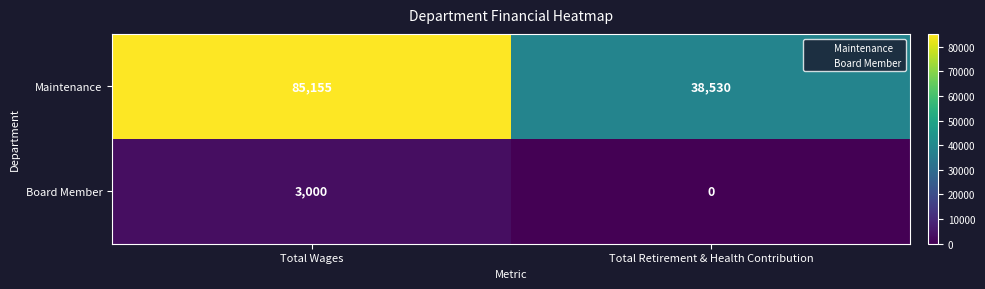

Between Total Wages and Total Retirement & Health Contribution, which series saw the biggest shift?

Maintenance